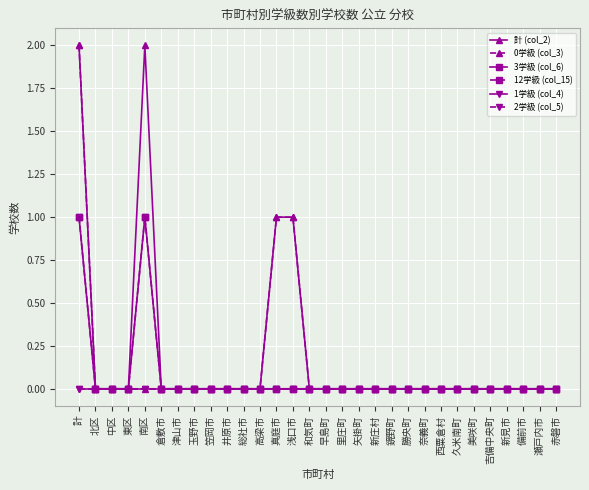

At which category is the sum across all series the highest?

計